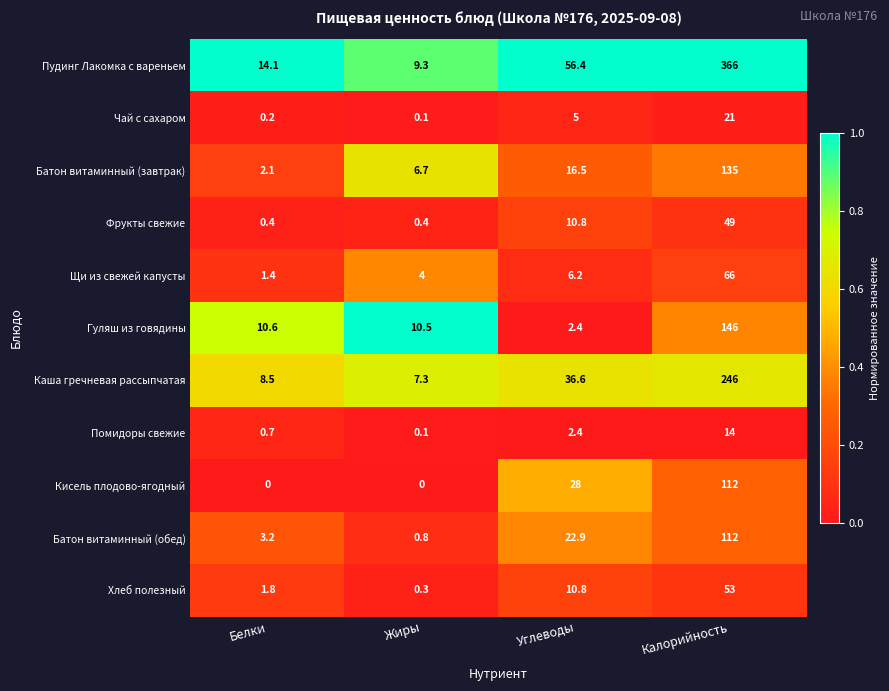

At Белки, list the series in order from largest to smallest.

Пудинг Лакомка с вареньем, Гуляш из говядины, Каша гречневая рассыпчатая, Батон витаминный (обед), Батон витаминный (завтрак), Хлеб полезный, Щи из свежей капусты, Помидоры свежие, Фрукты свежие, Чай с сахаром, Кисель плодово-ягодный